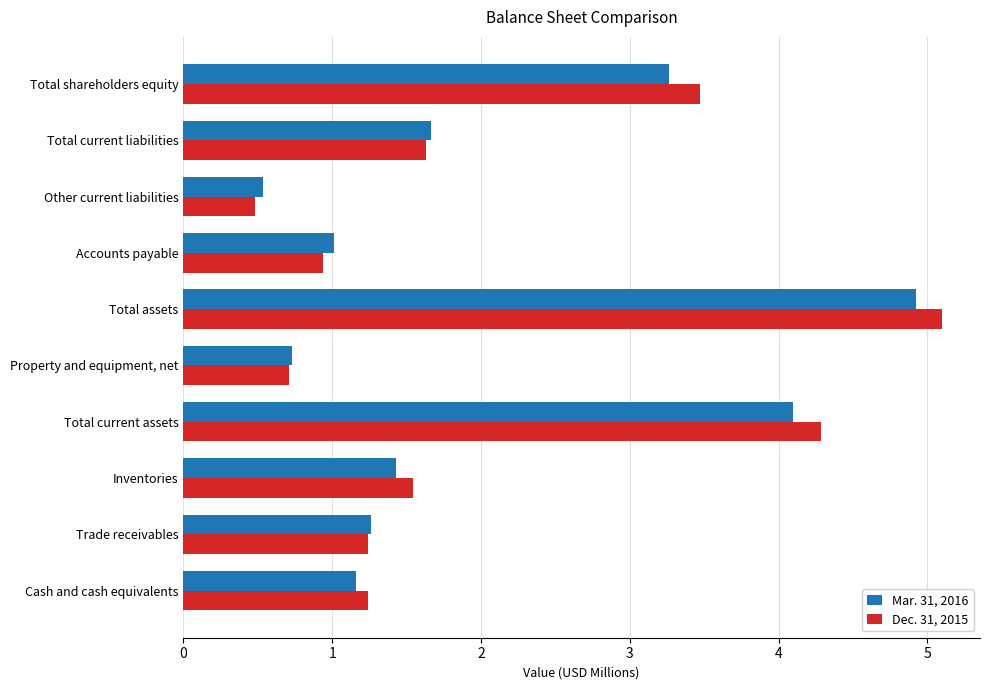

At which category is the sum across all series the highest?

Total assets